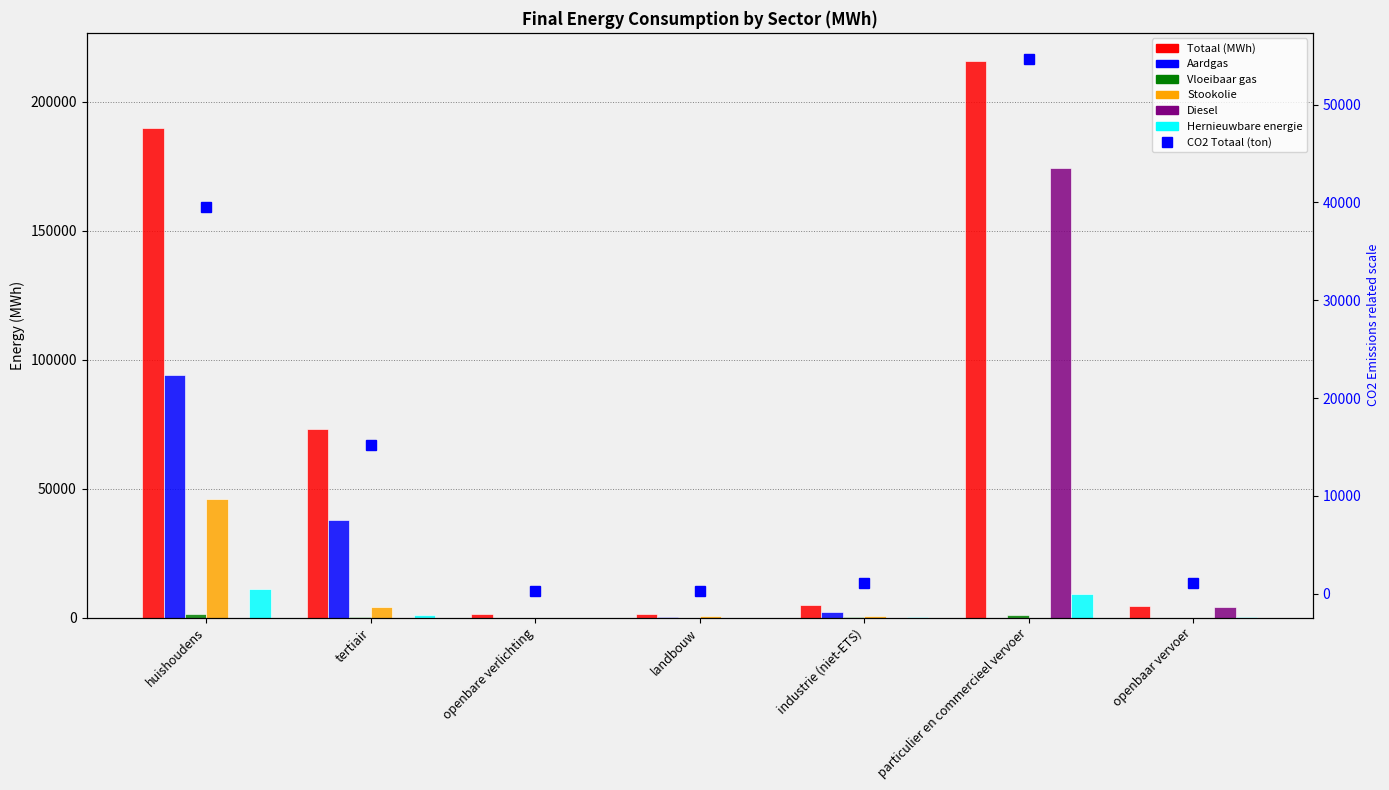

True or false: Stookolie has a value of 0.0 at openbaar vervoer.

True